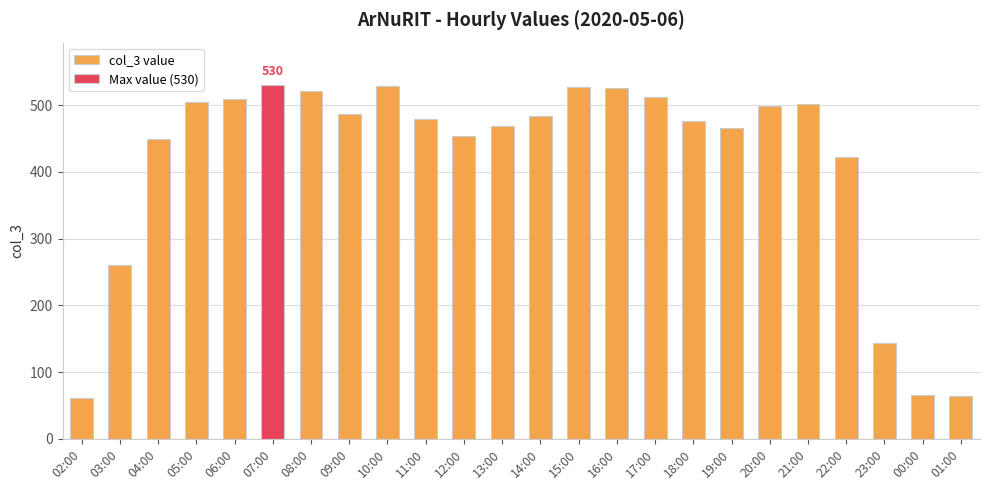

Are the bars grouped side by side (vs. stacked)?

No